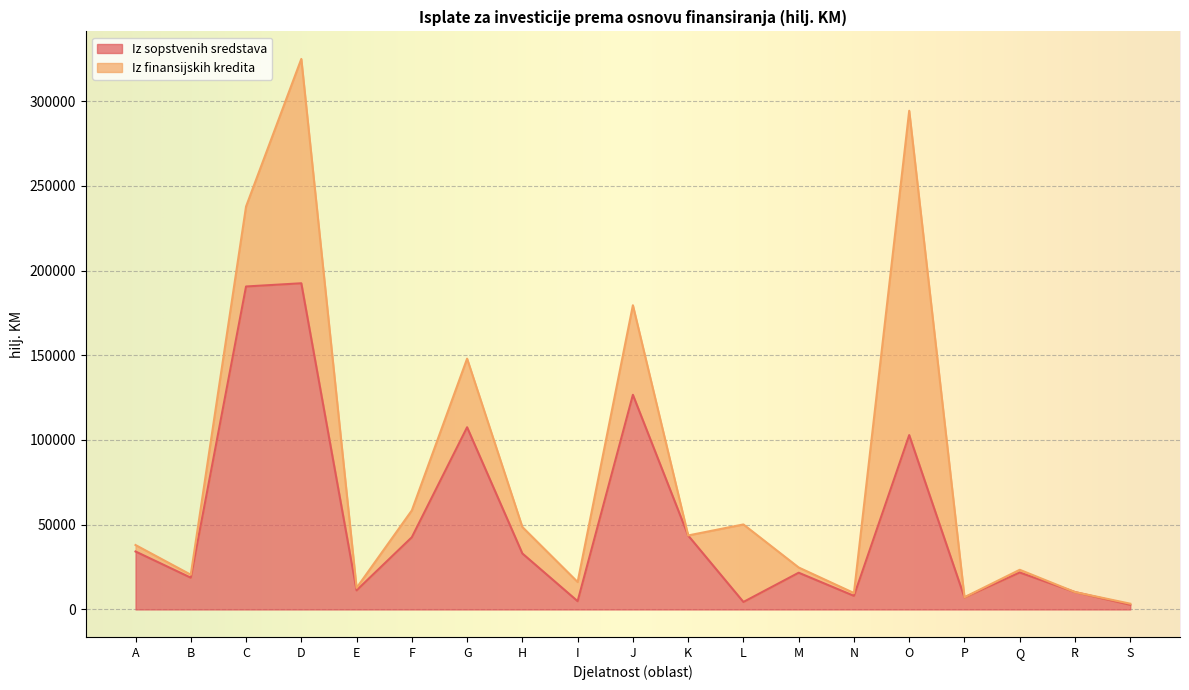

What is the smallest value displayed?

2760